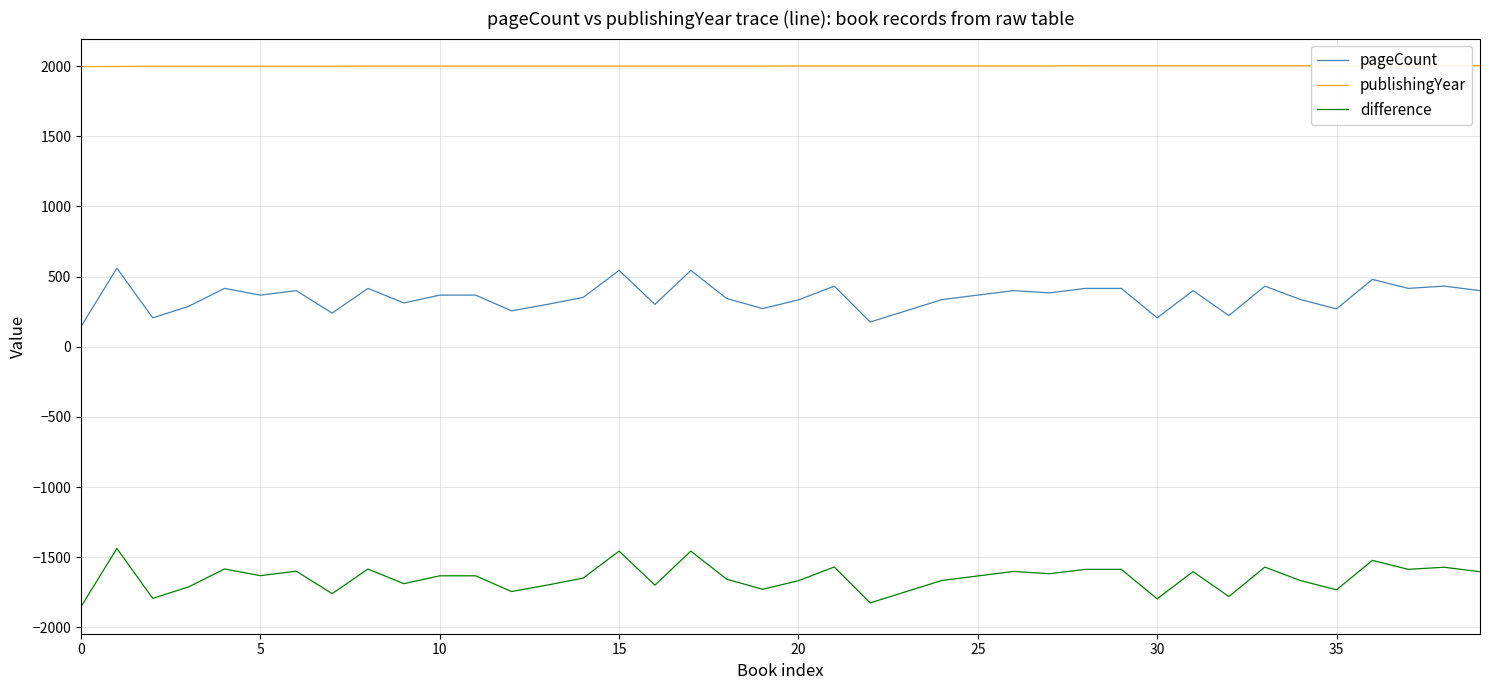

True or false: publishingYear and difference cross at least once.

False